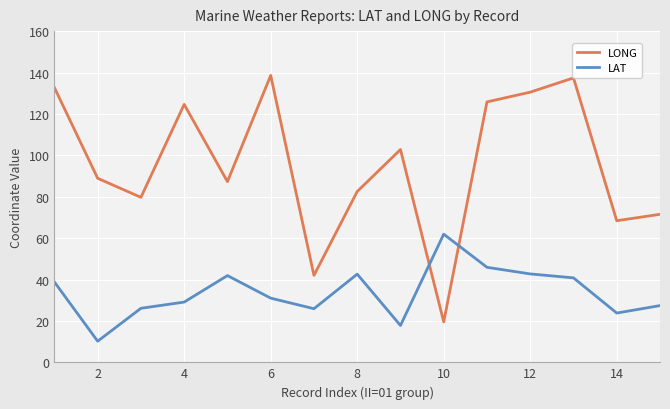

True or false: LAT and LONG cross at least once.

True